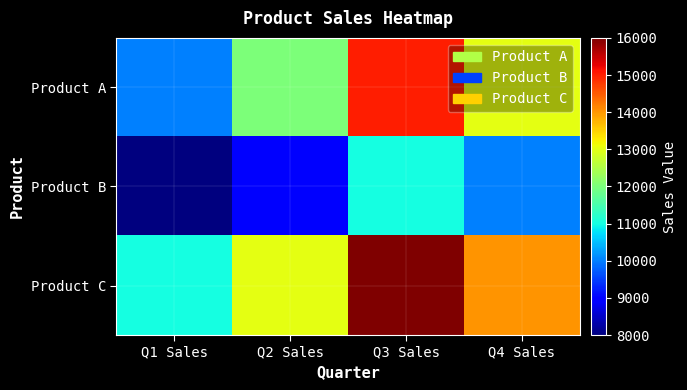

Rank the series at Q3 Sales from lowest to highest value.

Product B, Product A, Product C